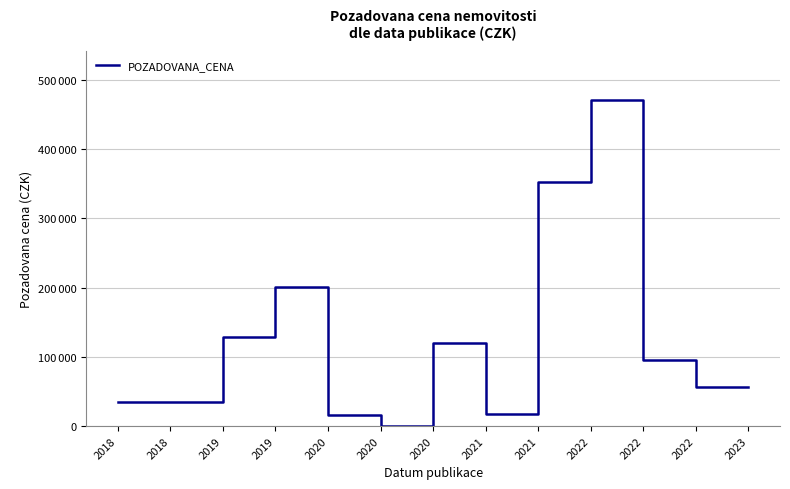

Is it true that the value at 2018 is 56722?

False